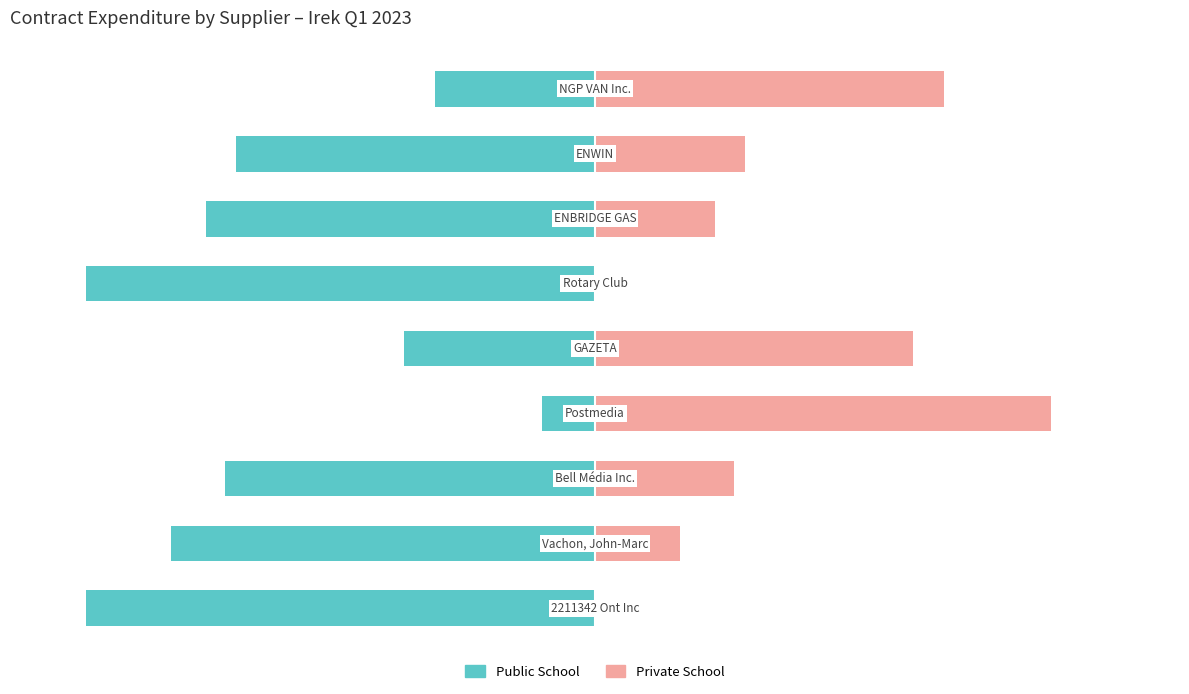

Reading right to left, transcribe all the data shown in this chart.

Public School: 8=-31.4	7=-70.6	6=-76.4	5=-100.0	4=-37.5	3=-10.4	2=-72.7	1=-83.3	0=-100.0
Private School: 8=68.6	7=29.4	6=23.6	5=0.0	4=62.5	3=89.6	2=27.3	1=16.7	0=0.0